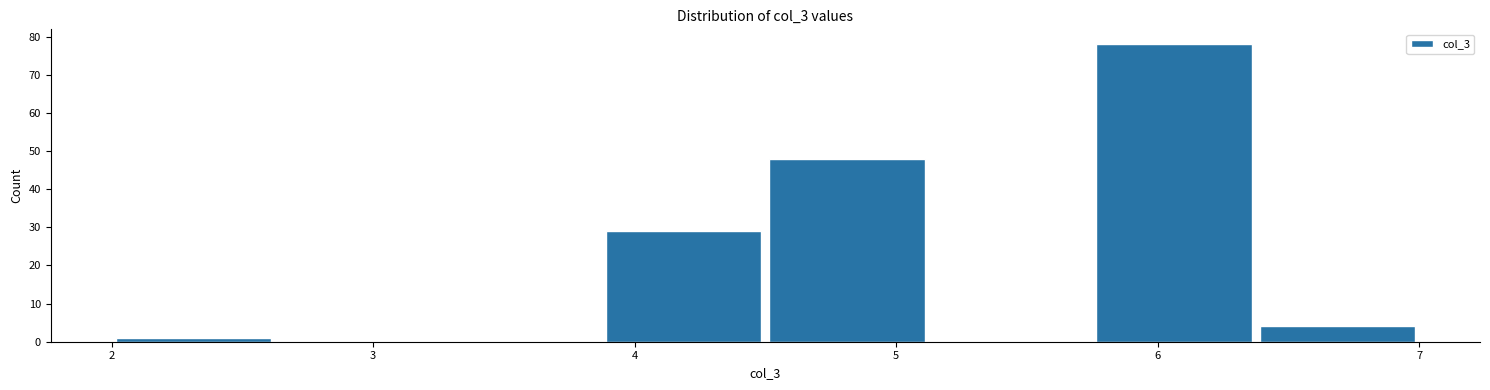

Reading left to right, list every bar in this chart as the range it spans on the x-axis followed by its height. Neither the bar edges nor the heights are printed on the chart, so give them approximately, as read against the axes.

2.0 to 2.6: 1
2.6 to 3.3: 0
3.3 to 3.9: 0
3.9 to 4.5: 29
4.5 to 5.1: 48
5.1 to 5.8: 0
5.8 to 6.4: 78
6.4 to 7.0: 4